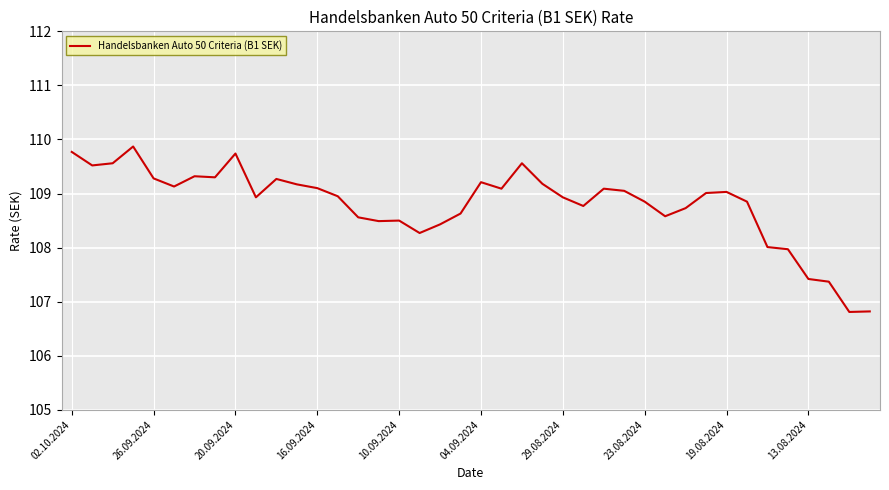

What is the minimum value shown in the chart?

106.8